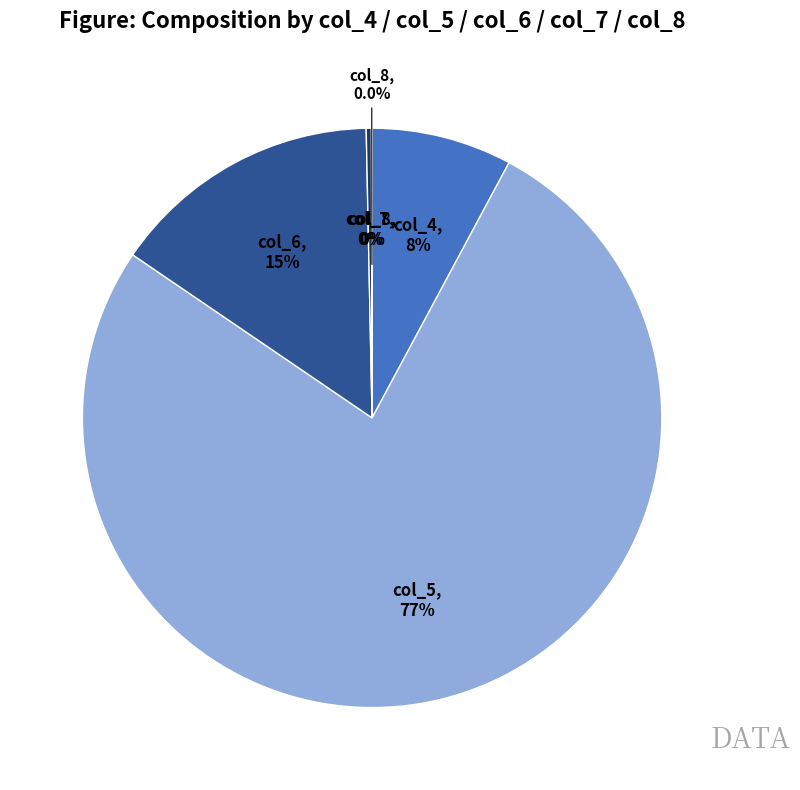

Does col_5 account for over 50% of the chart?

No